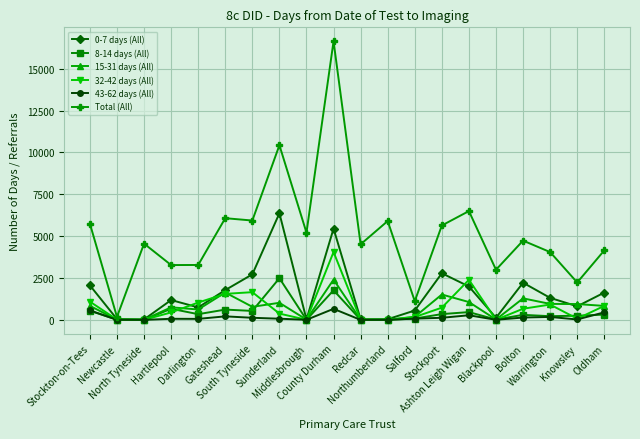

What is the label of the 10th point from the right?

Redcar